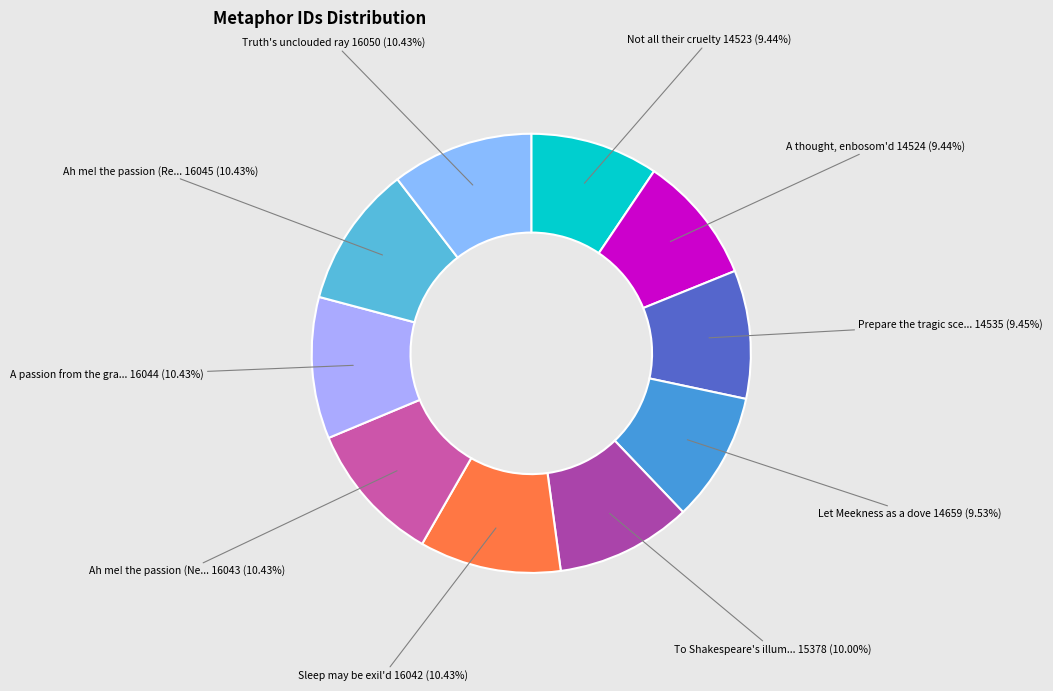

Is there any slice that represents more than half of the pie?

No